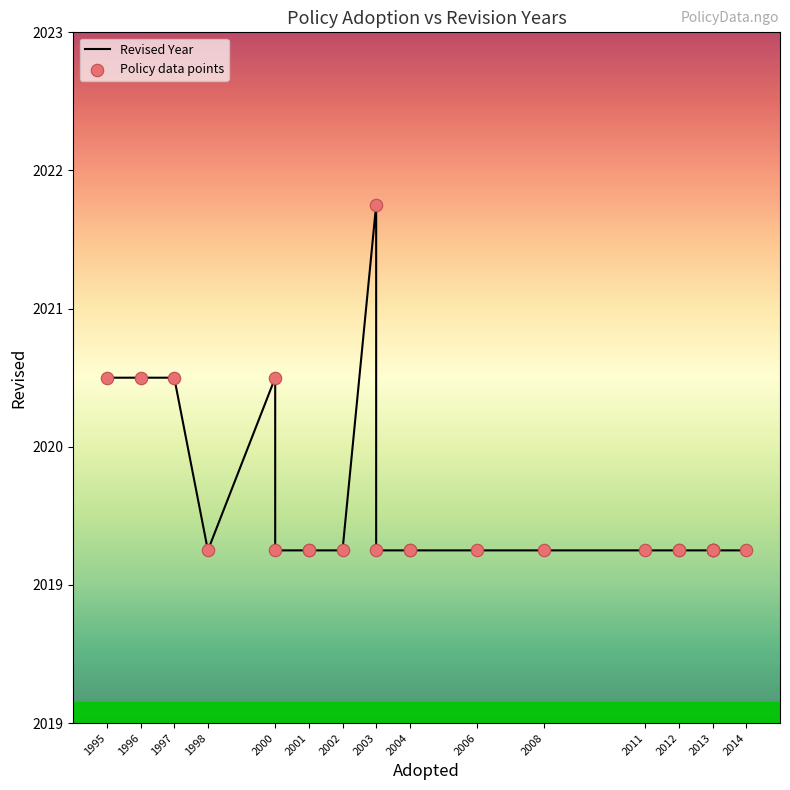

Which series reaches the minimum Y coordinate?

Revised Year